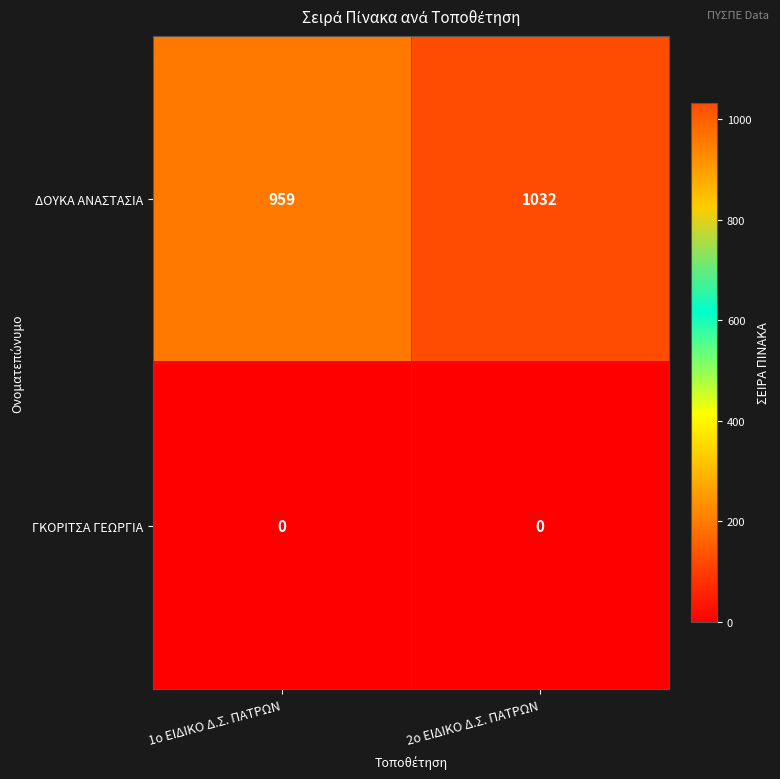

Reading left to right, list all the values displayed in this chart.

ΔΟΥΚΑ ΑΝΑΣΤΑΣΙΑ: 1ο ΕΙΔΙΚΟ Δ.Σ. ΠΑΤΡΩΝ=959	2ο ΕΙΔΙΚΟ Δ.Σ. ΠΑΤΡΩΝ=1032
ΓΚΟΡΙΤΣΑ ΓΕΩΡΓΙΑ: 1ο ΕΙΔΙΚΟ Δ.Σ. ΠΑΤΡΩΝ=0	2ο ΕΙΔΙΚΟ Δ.Σ. ΠΑΤΡΩΝ=0